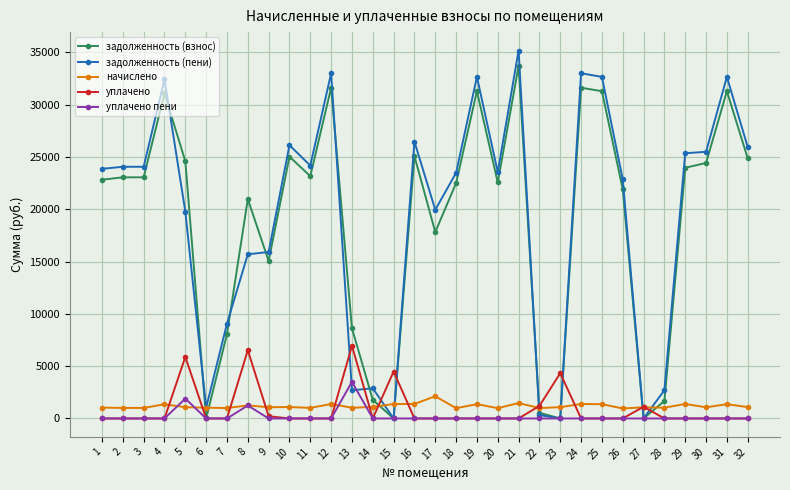

Which series has the largest range (max minus min)?

задолженность (пени)